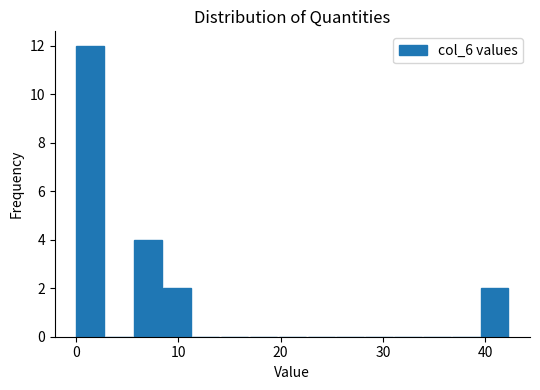

Read against the x-axis, roughly where is the centre of the tallest bar?

1